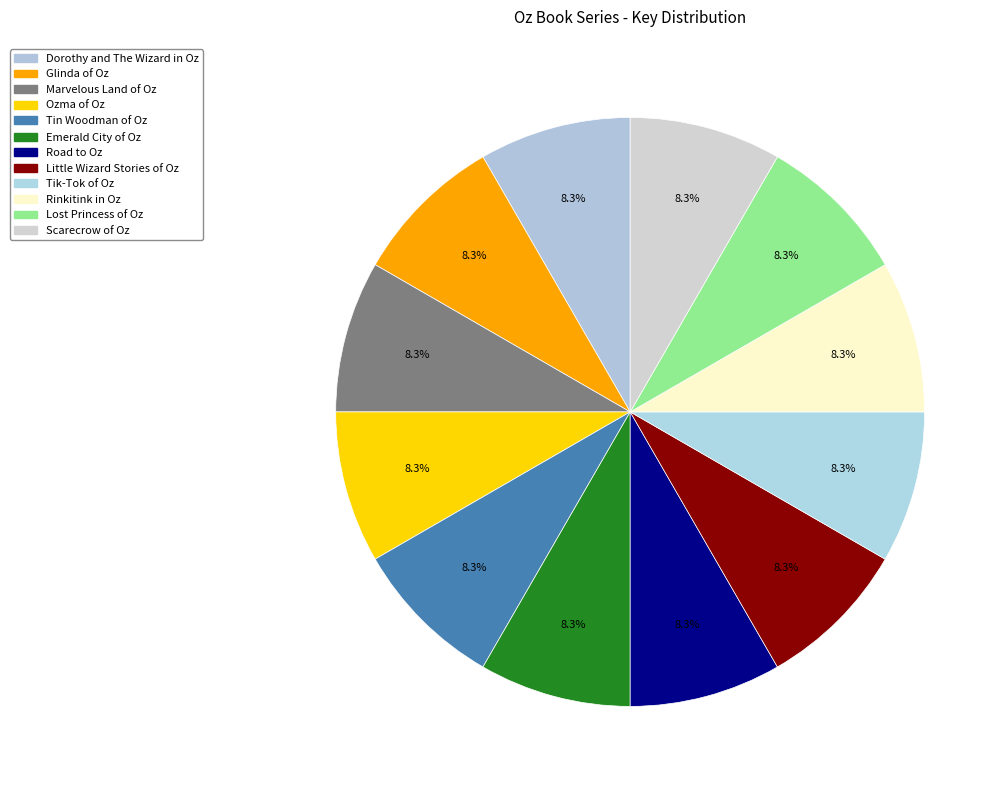

What is the largest slice in the pie chart?

Ozma of Oz